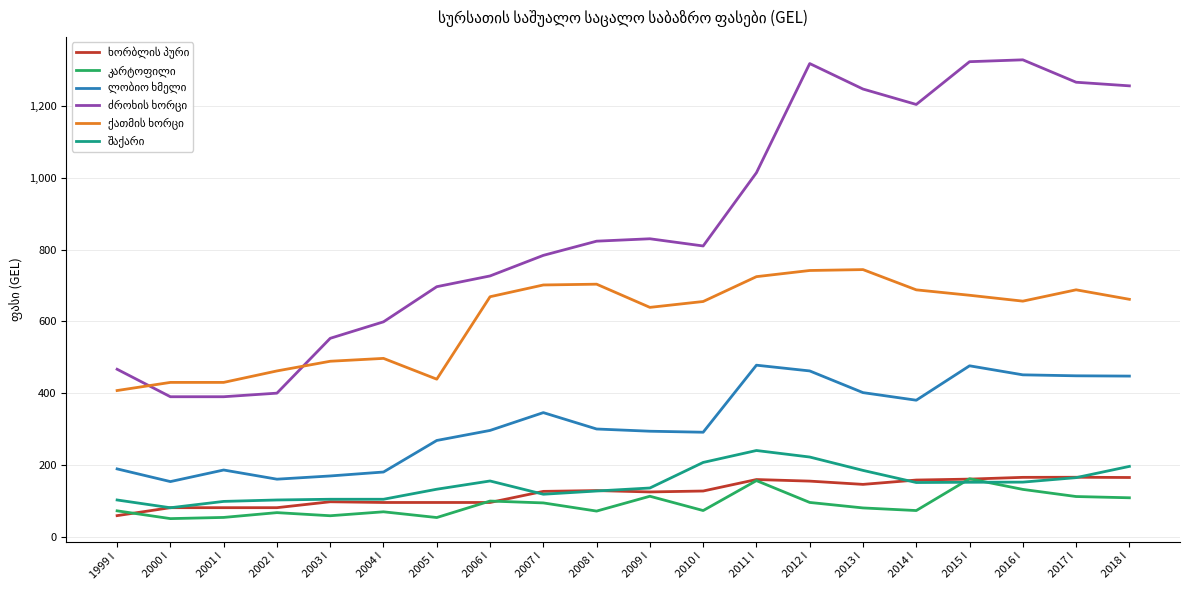

What is the greatest value displayed?

1329.9